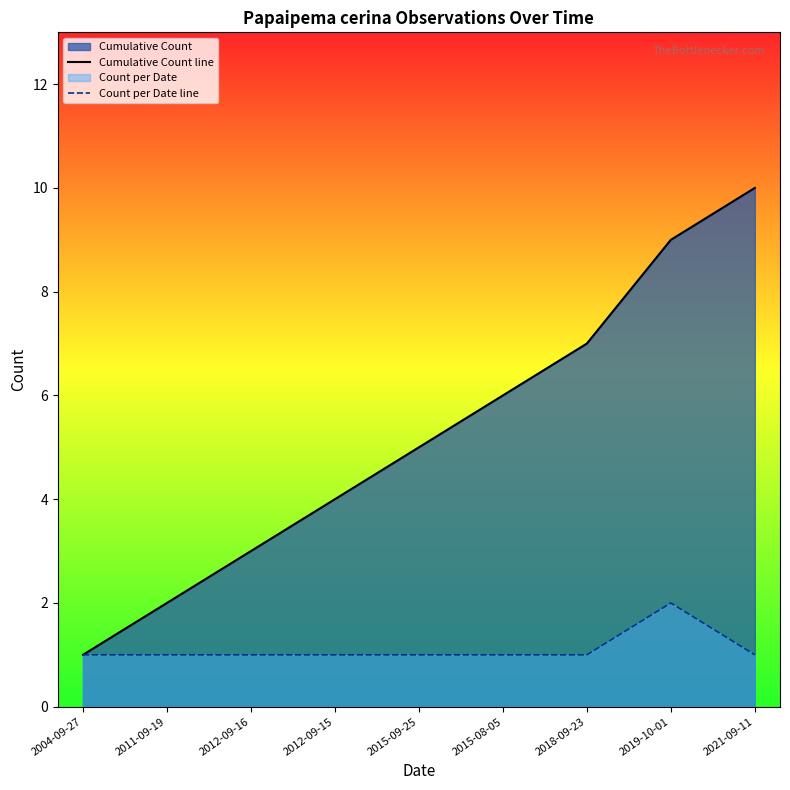

Reading left to right, what are all the values shown in this chart?

Cumulative Count line: 2004-09-27=1	2011-09-19=2	2012-09-16=3	2012-09-15=4	2015-09-25=5	2015-08-05=6	2018-09-23=7	2019-10-01=9	2021-09-11=10
Count per Date line: 2004-09-27=1	2011-09-19=1	2012-09-16=1	2012-09-15=1	2015-09-25=1	2015-08-05=1	2018-09-23=1	2019-10-01=2	2021-09-11=1